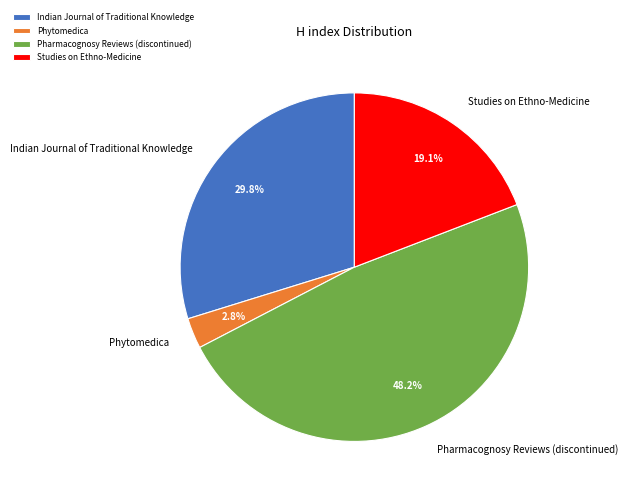

Is it true that Phytomedica is 3% of the pie?

True